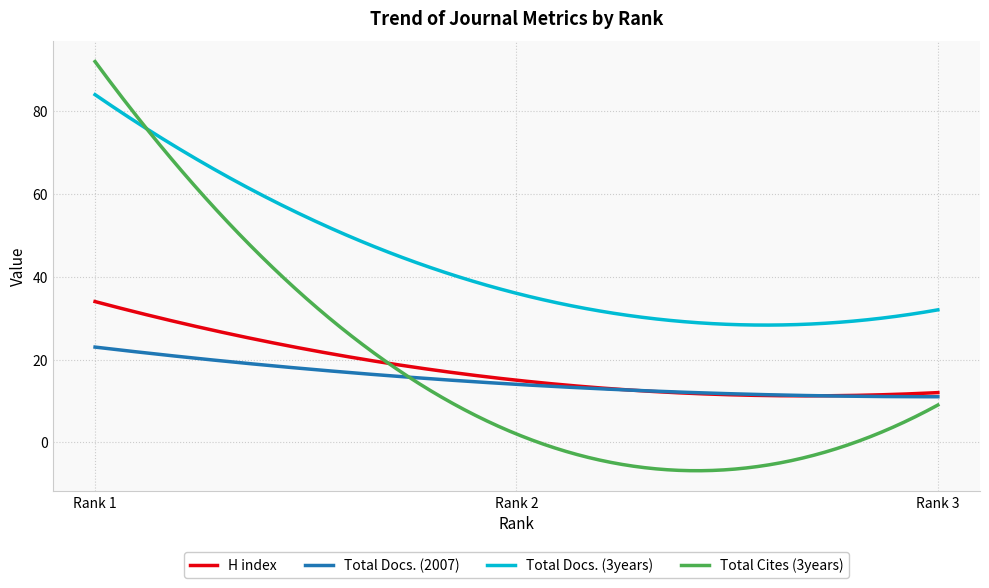

Rank the series by their maximum value, from highest to lowest.

Total Cites (3years), Total Docs. (3years), H index, Total Docs. (2007)